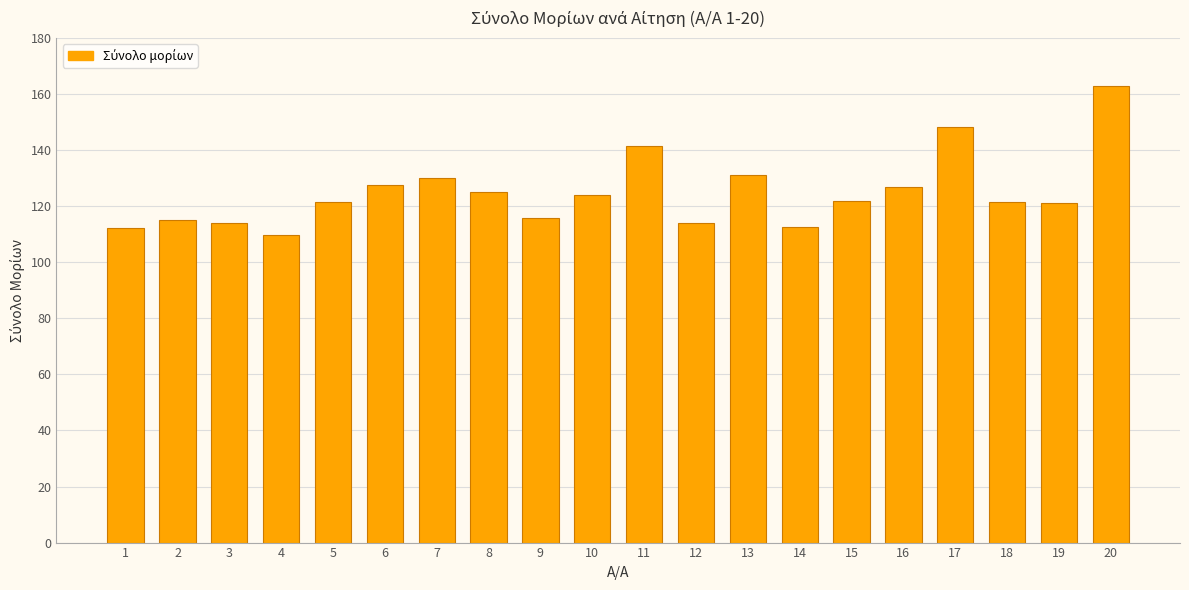

What is the difference between the maximum and second lowest values?

50.7